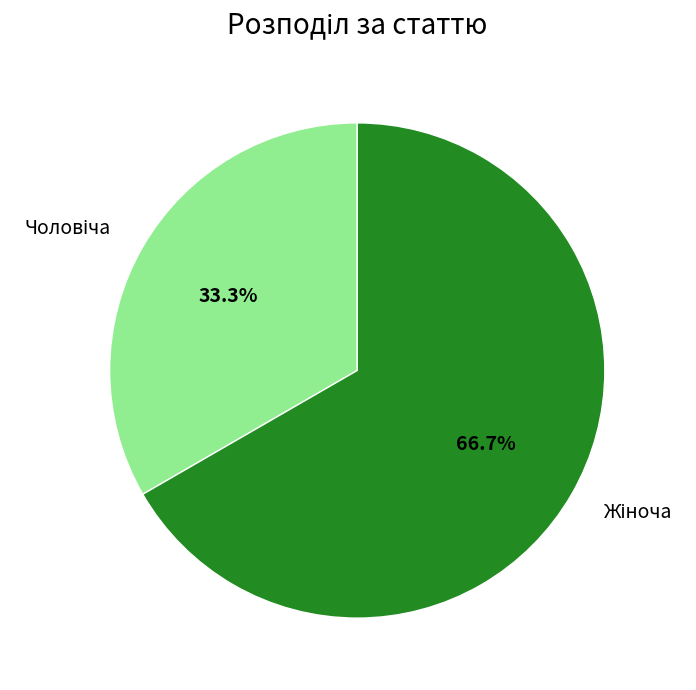

What is the total percentage of Жіноча and Чоловіча?

100.0%